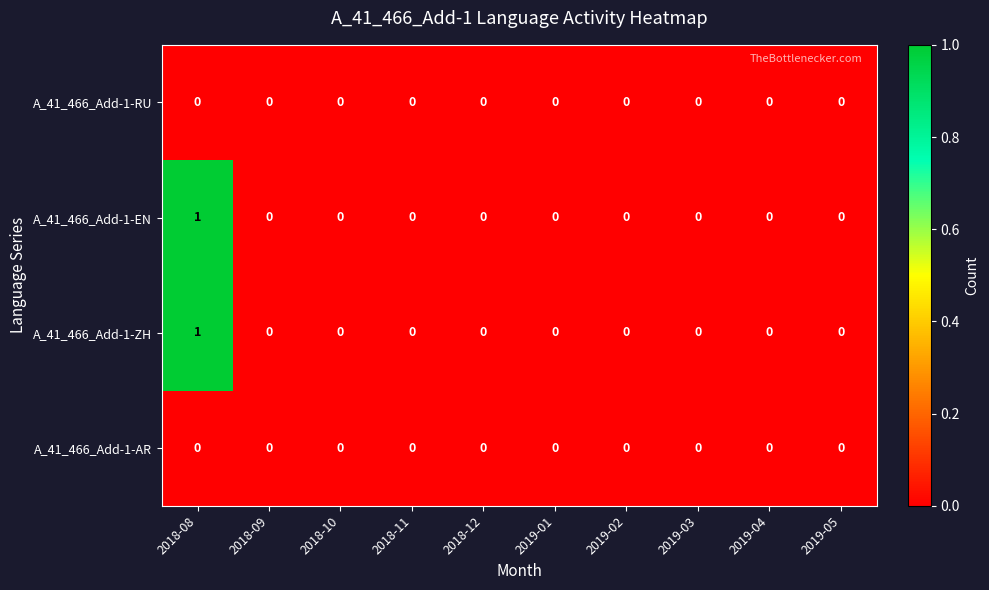

True or false: A_41_466_Add-1-ZH has a value of -1 at 2019-04.

False